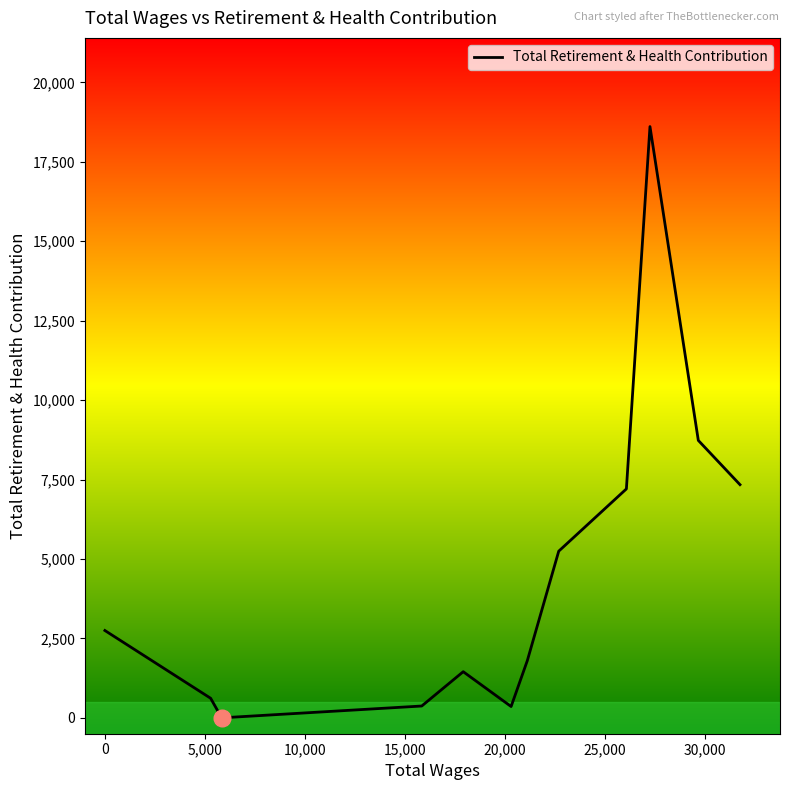

What is the average value?

4539